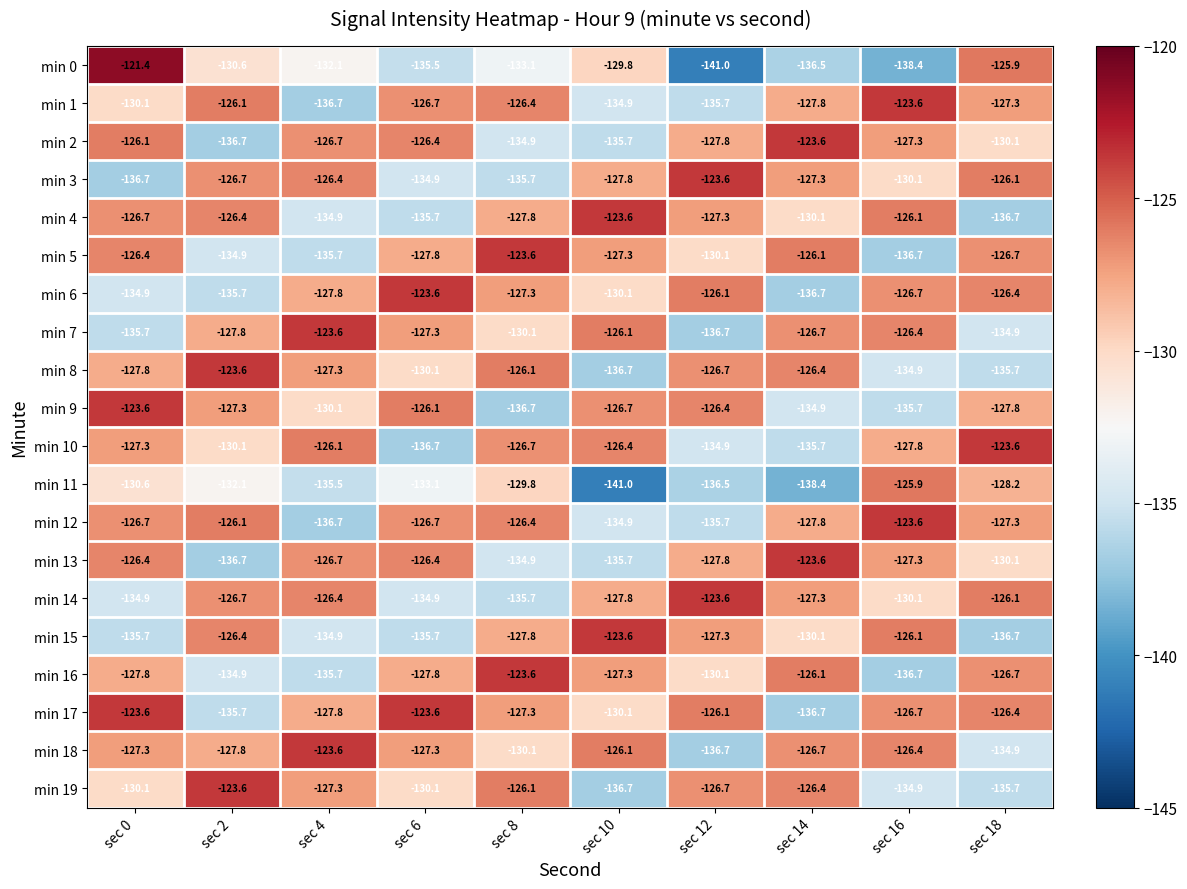

What is the difference between the maximum and second lowest values in the min 11 series?

12.5